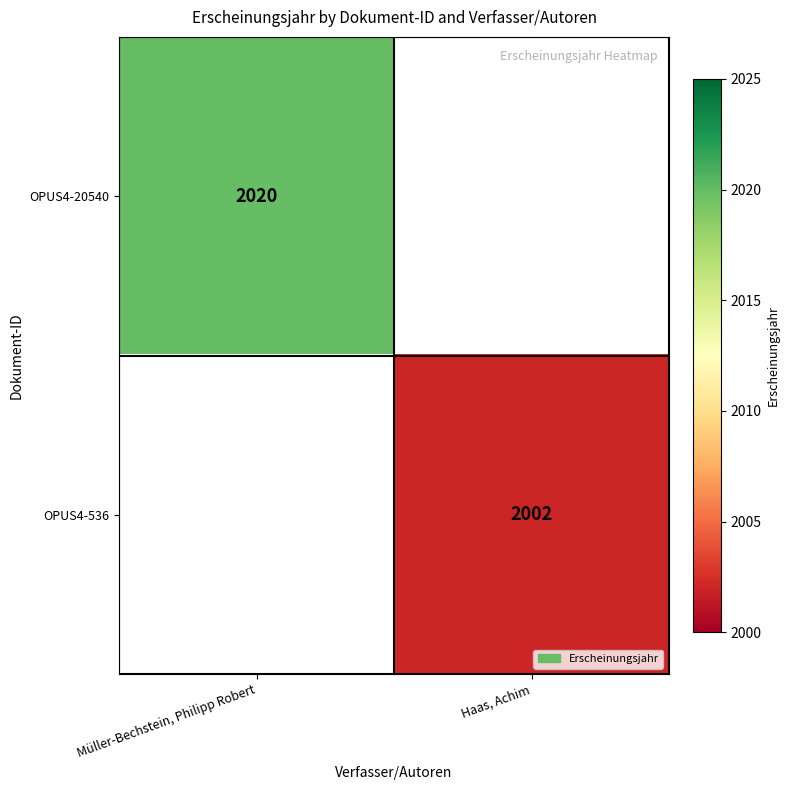

At which category does the chart reach its minimum across all series?

Haas, Achim